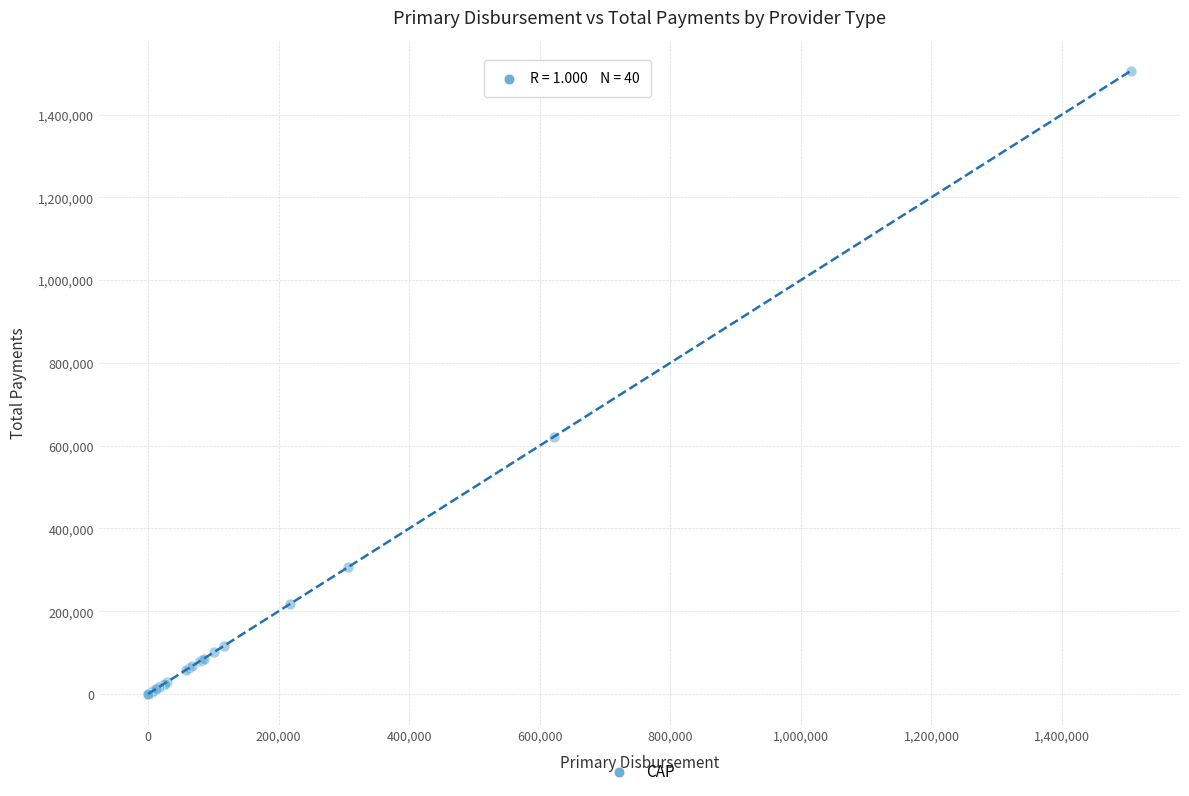

What Y value in the scatter plot is closest to 752811?

621984.2